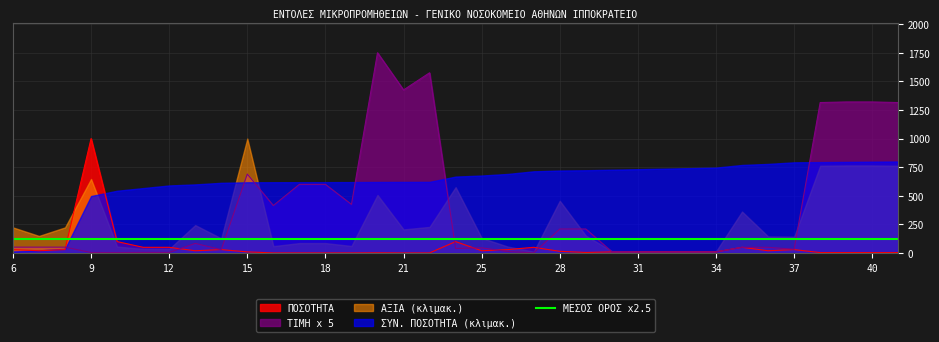

Is the value of ΤΙΜΗ ΜΟΝΑΔΑΣ at 16 greater than the value of ΠΟΣΟΤΗΤΑ at 40?

Yes